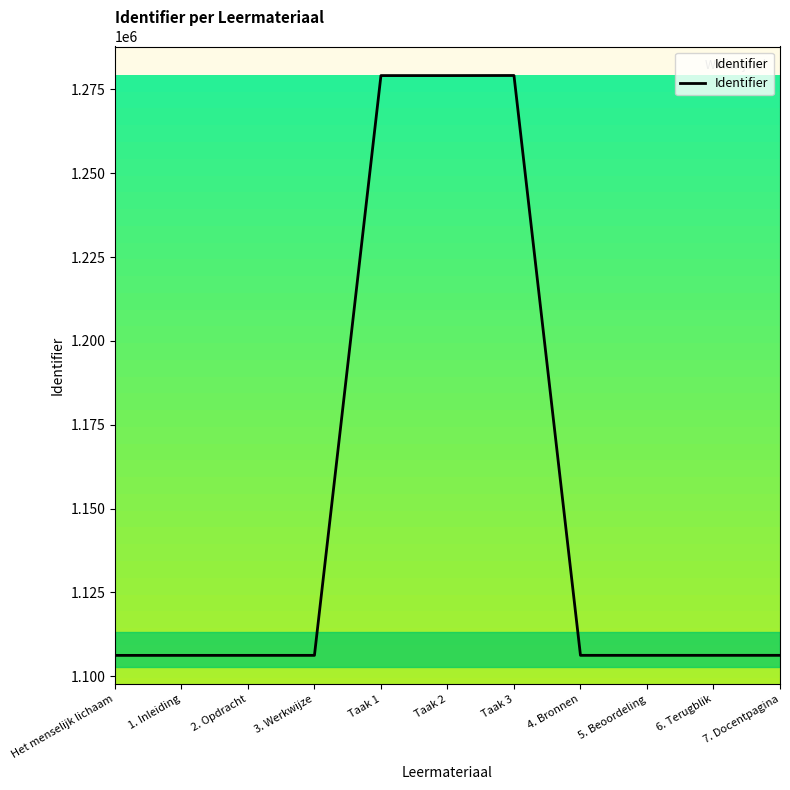

What is the smallest value displayed?

1106224